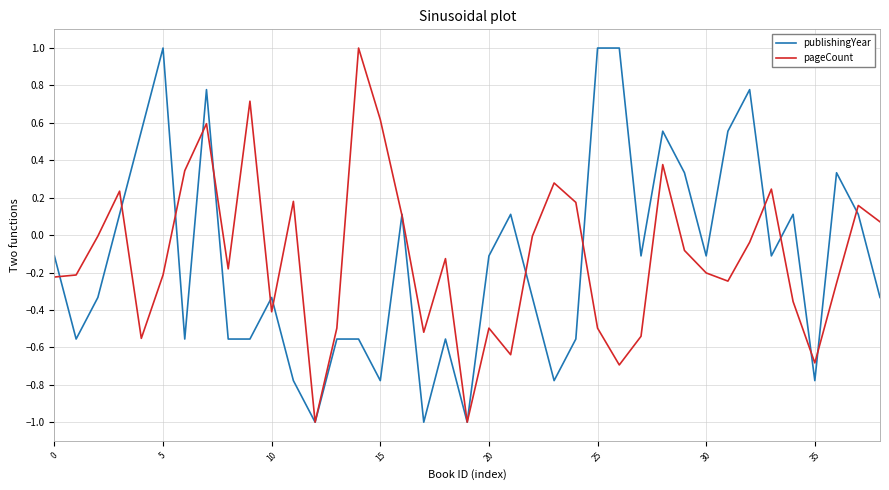

What is the maximum value shown in the chart?

1.0